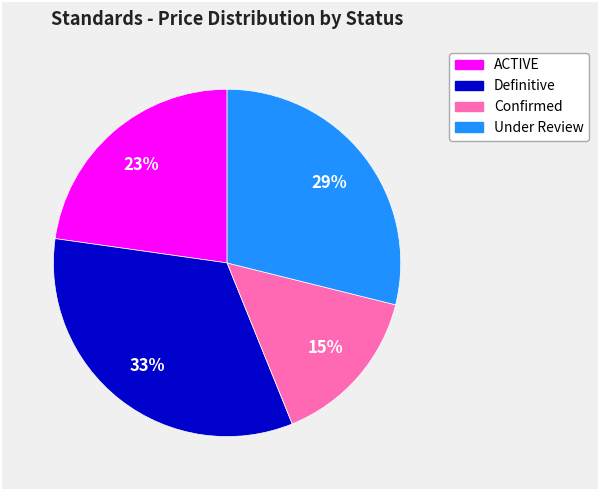

How many slices are in this pie chart?

4